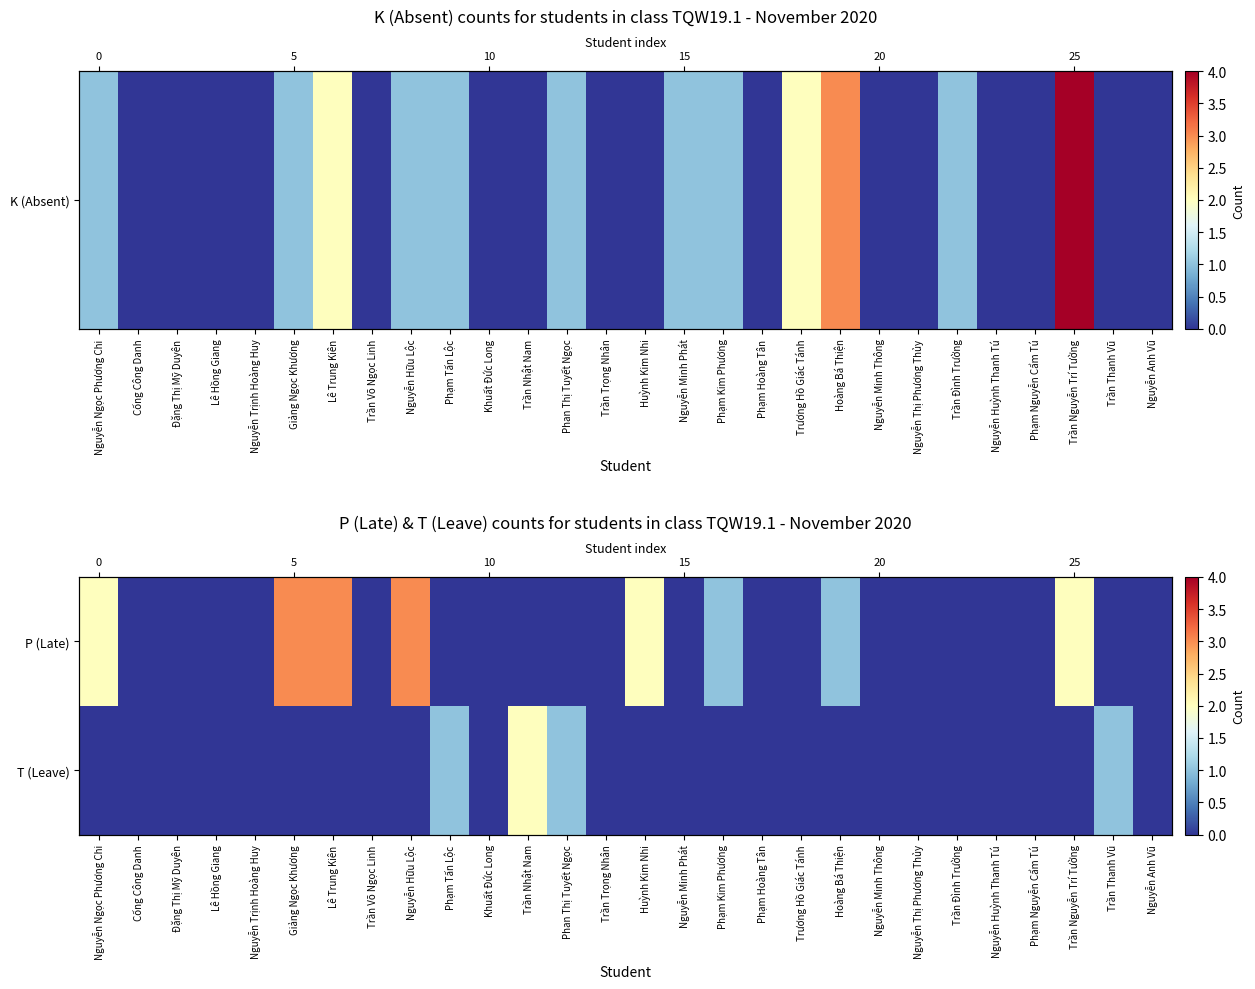

Where is P (Late) nearest to the value 1?

Phạm Kim Phương